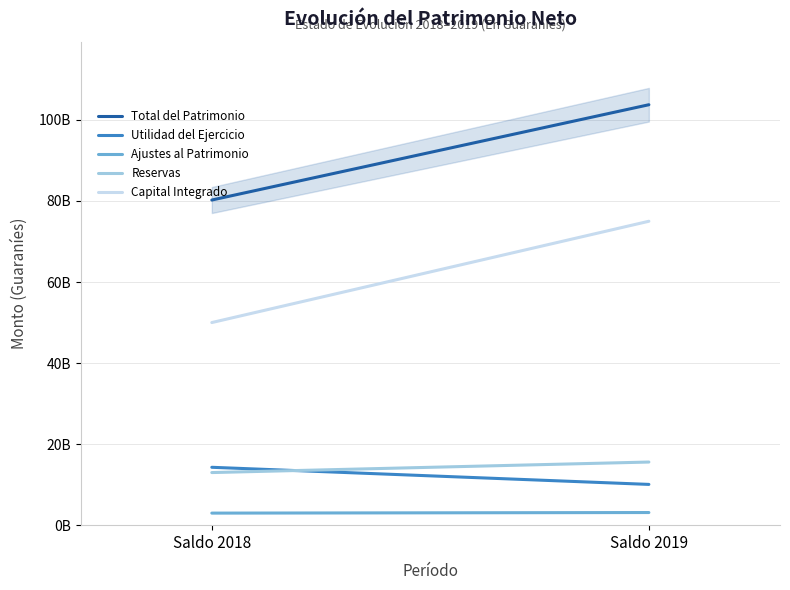

Between Saldo 2018 and Saldo 2019, which series saw the biggest shift?

Capital Integrado